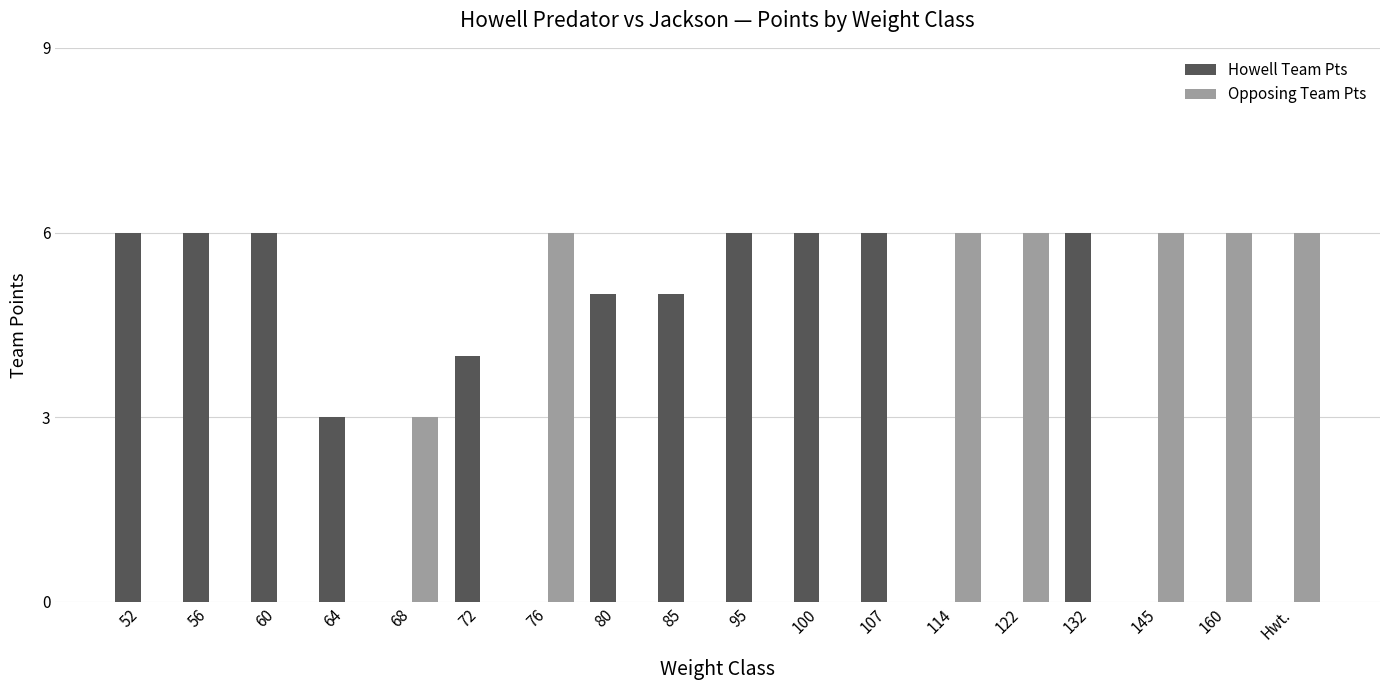

What value does the Opposing Team Pts series have at 122?

6